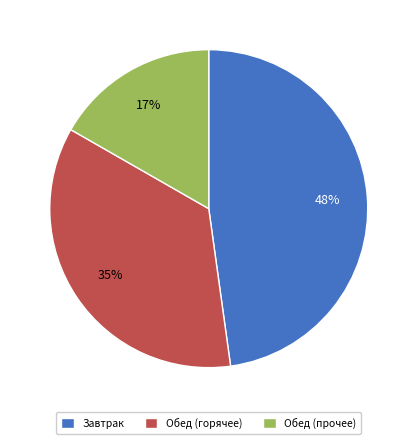

Count the number of slices in the pie.

3